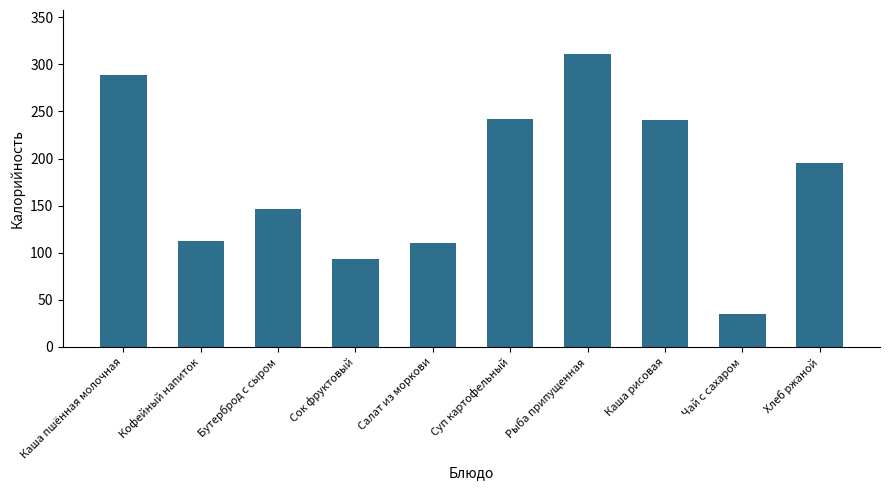

What is the smallest value displayed?

35